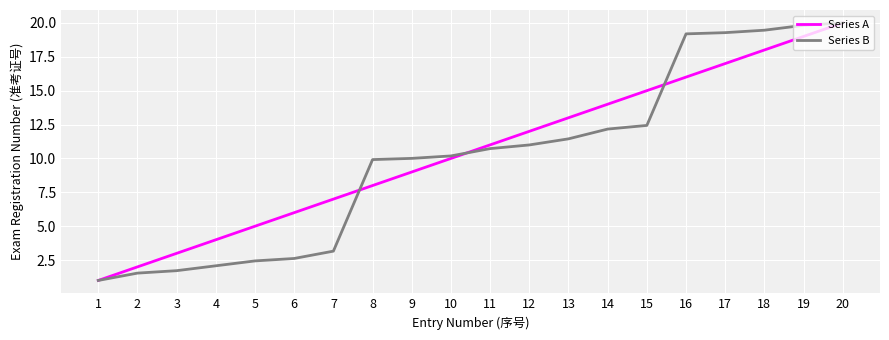

What is the sum of the Series A values at 15 and 13?

28.0